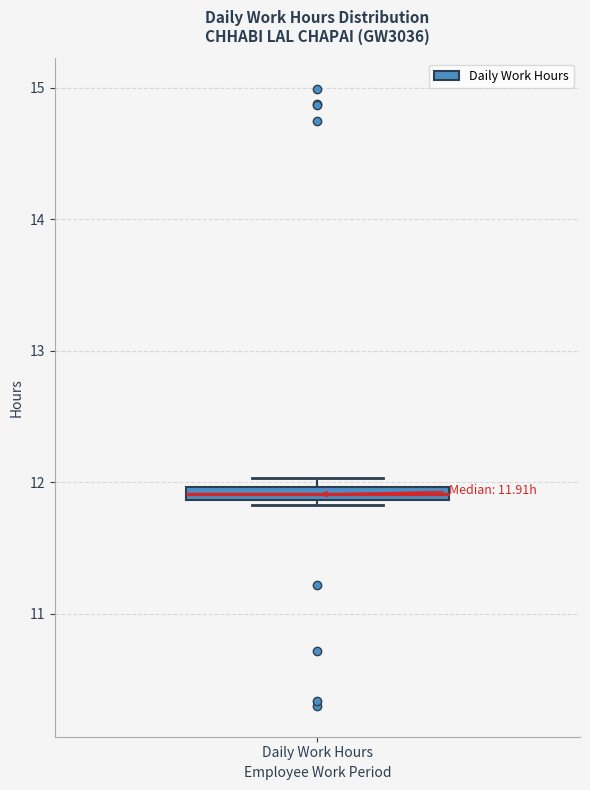

Where is the upper edge of the box for Daily Work Hours on the y-axis? The values are not printed on the chart, so give them approximately, as read against the axis.

12.0